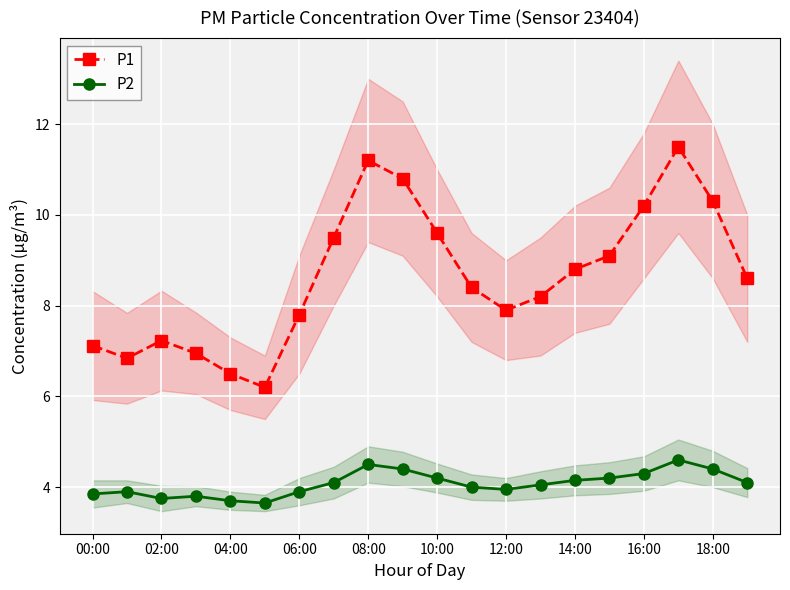

True or false: P2 has a value of 3.7 at 04:00.

True